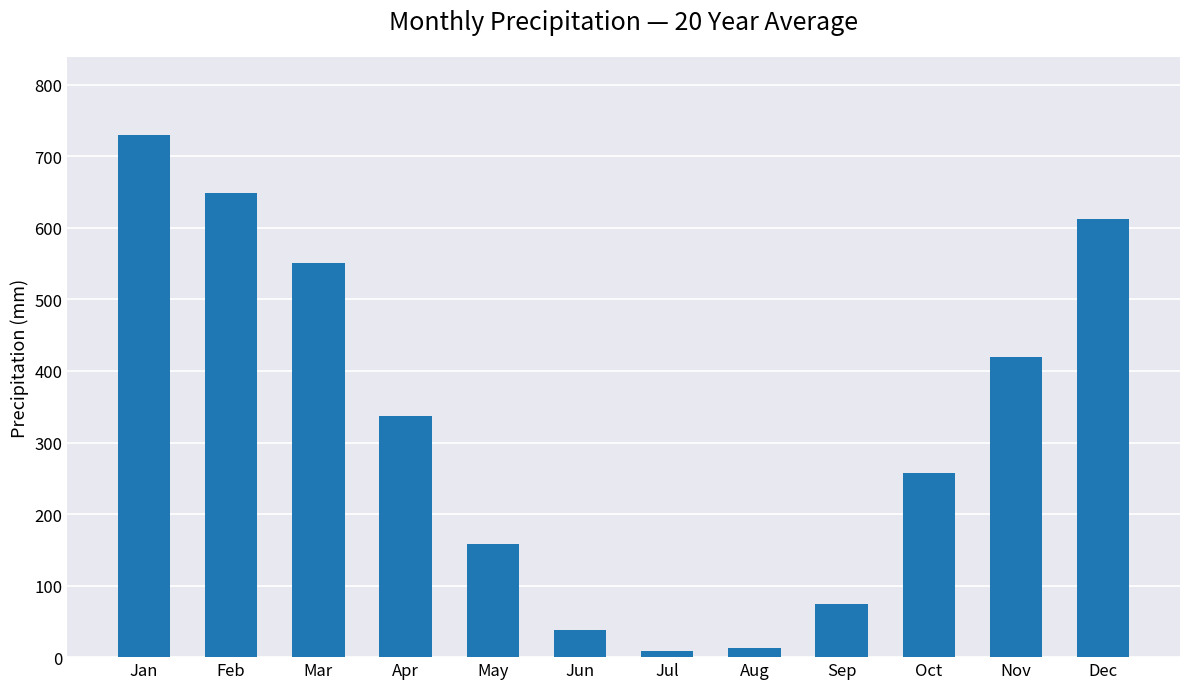

Approximately how many times larger is the value at Oct compared to May?

1.6